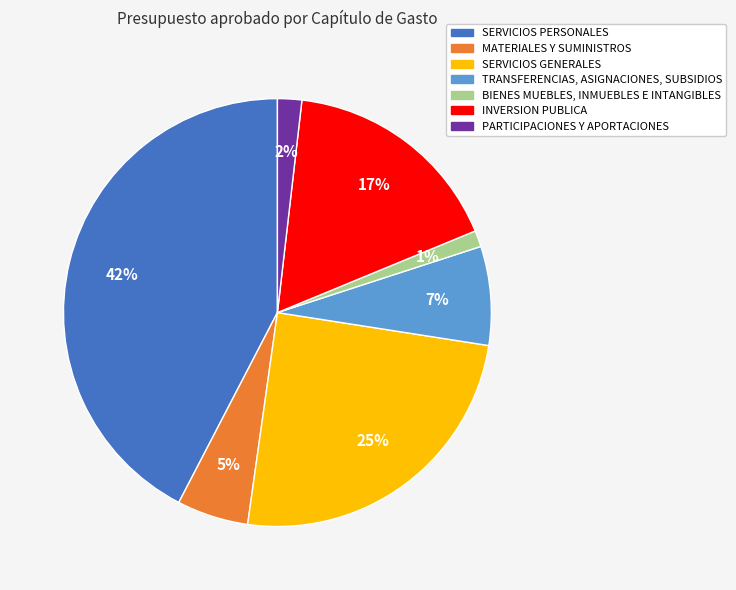

How many segments does this pie chart have?

7